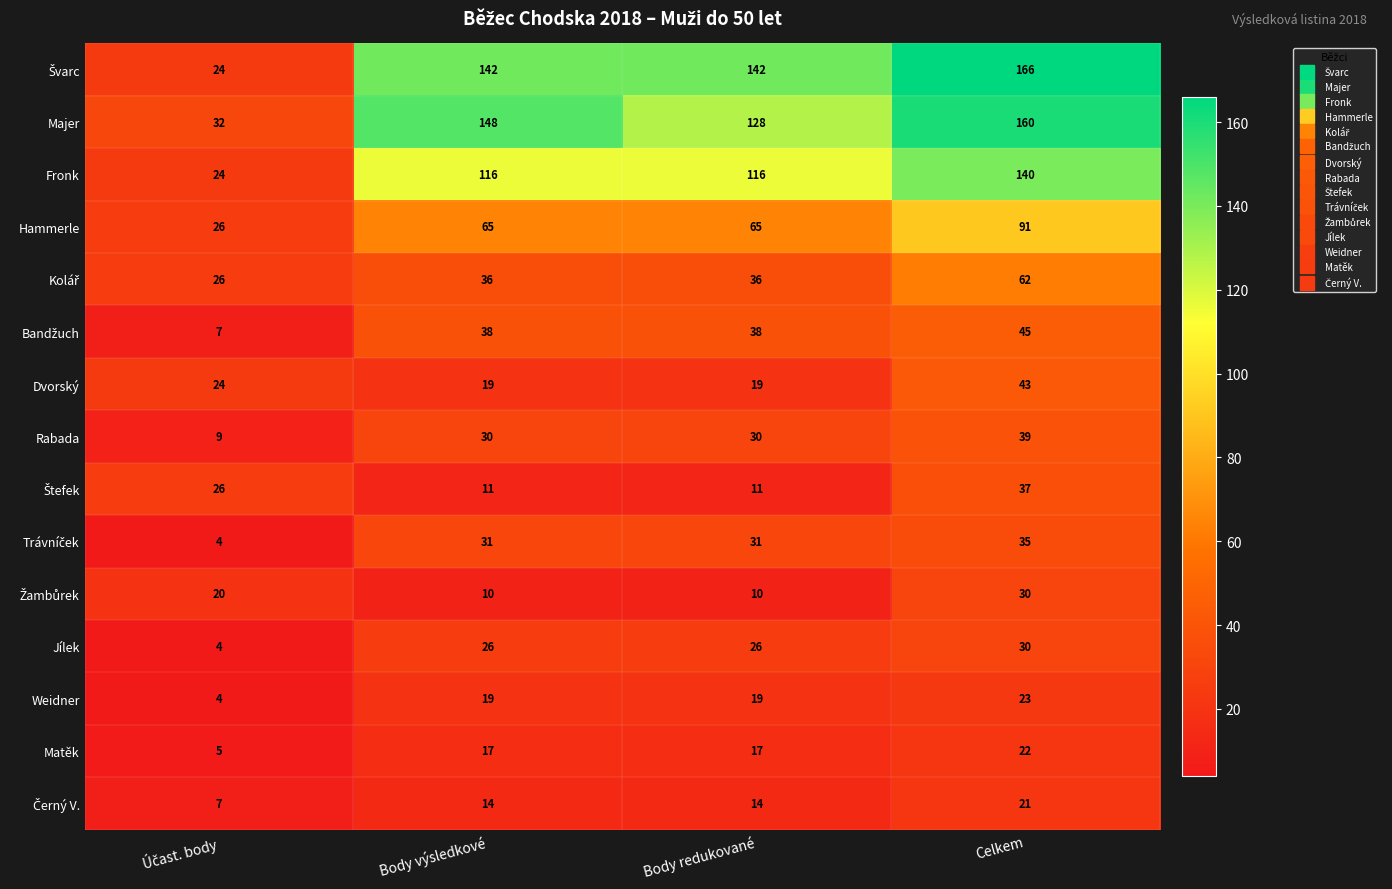

What is the spread (max minus min) of values at Celkem?

145